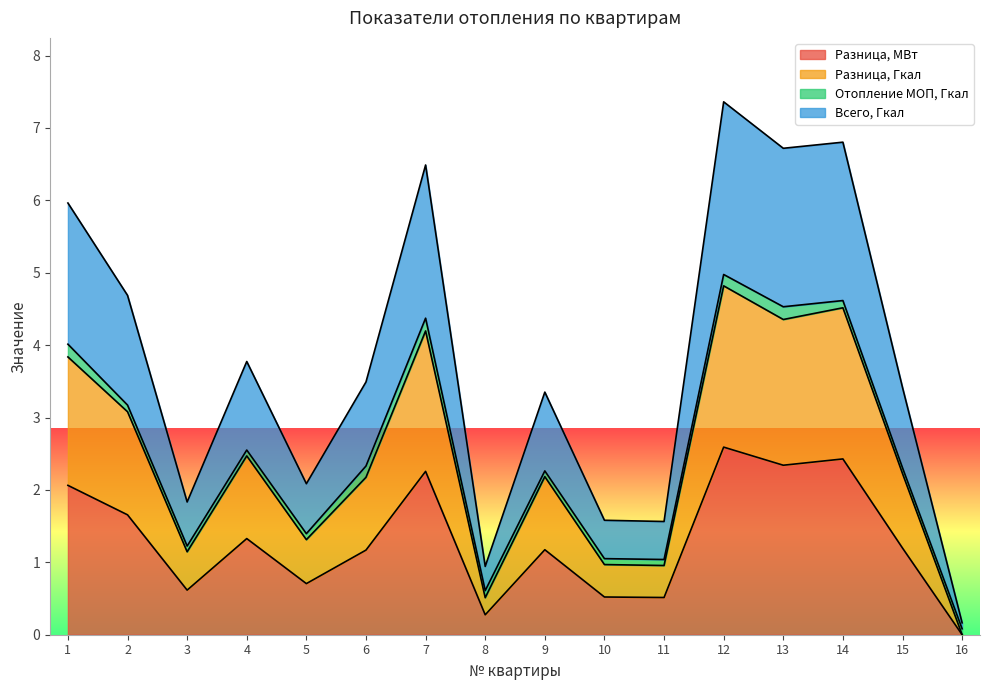

Which category has the lowest value in the Разница, МВт series?

16